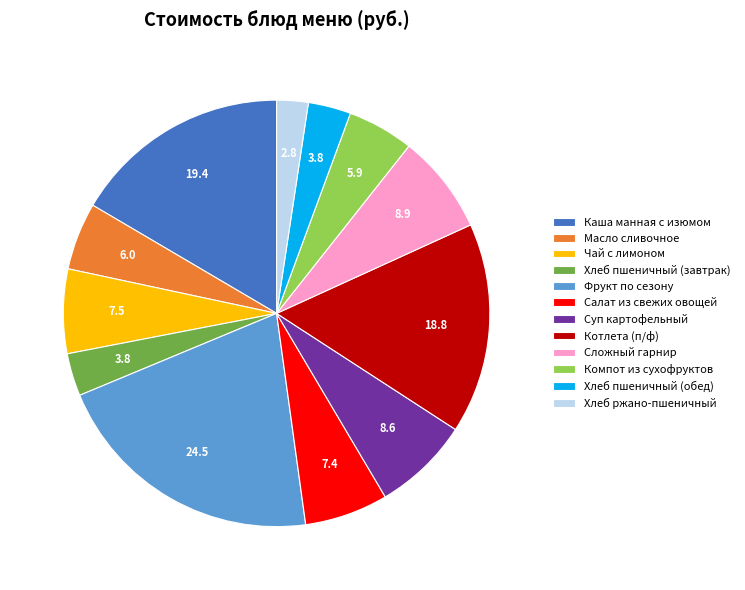

Combined, do Фрукт по сезону and Каша манная с изюмом account for over 50%?

No